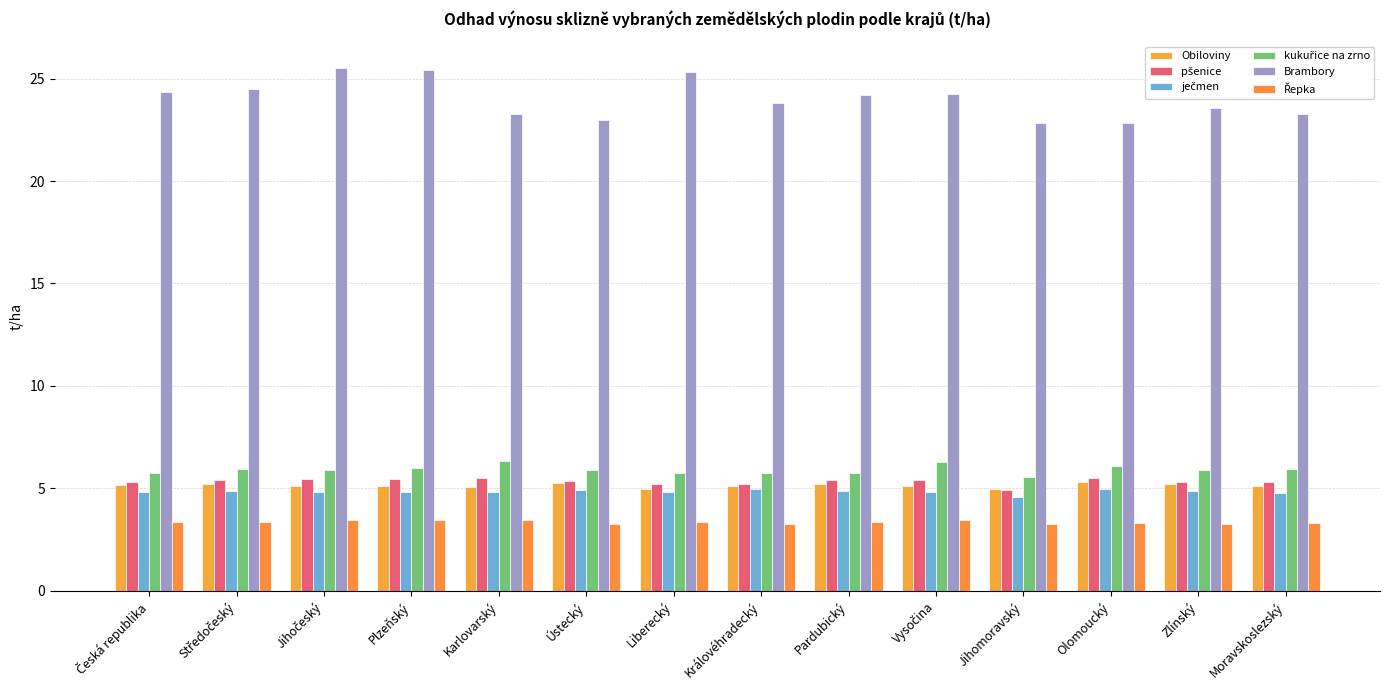

How many groups of bars are there?

14